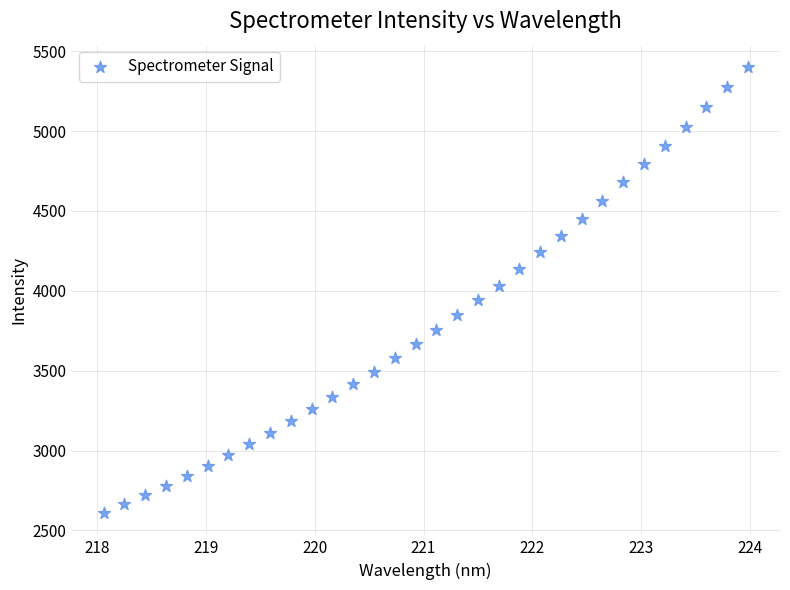

What is the range of Y values (max minus min)?

2792.8